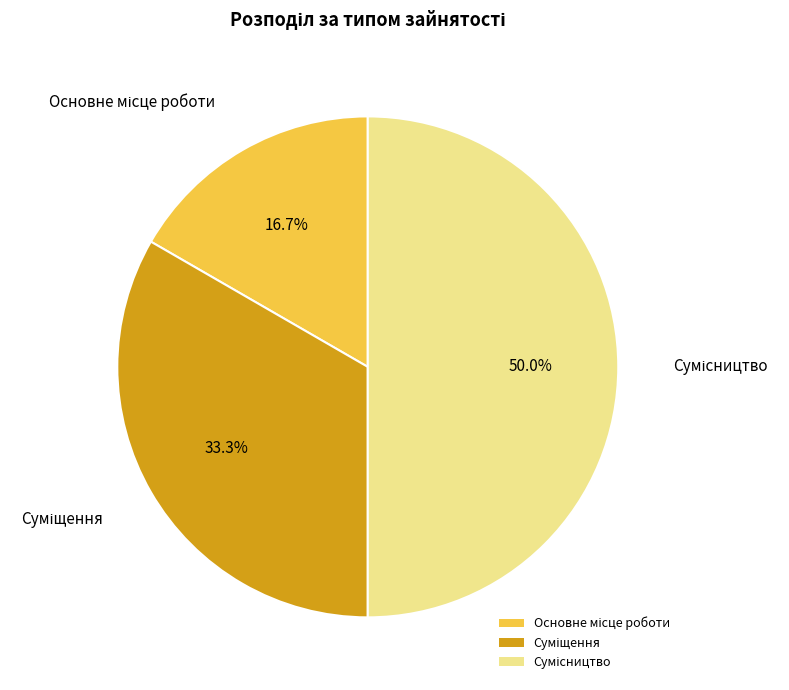

True or false: Сумісництво accounts for 57% of the total.

False